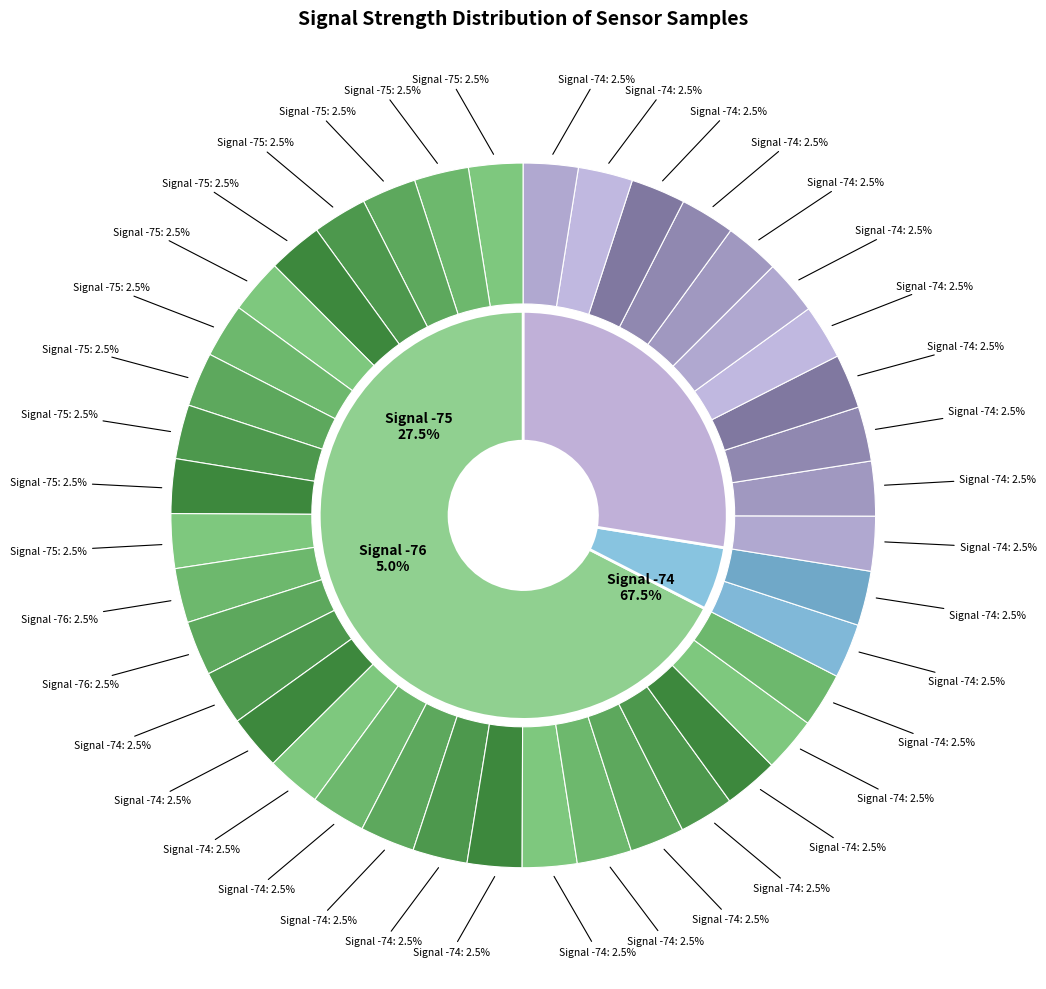

What is the ratio of the value at 5 to the value at 39?

1.0